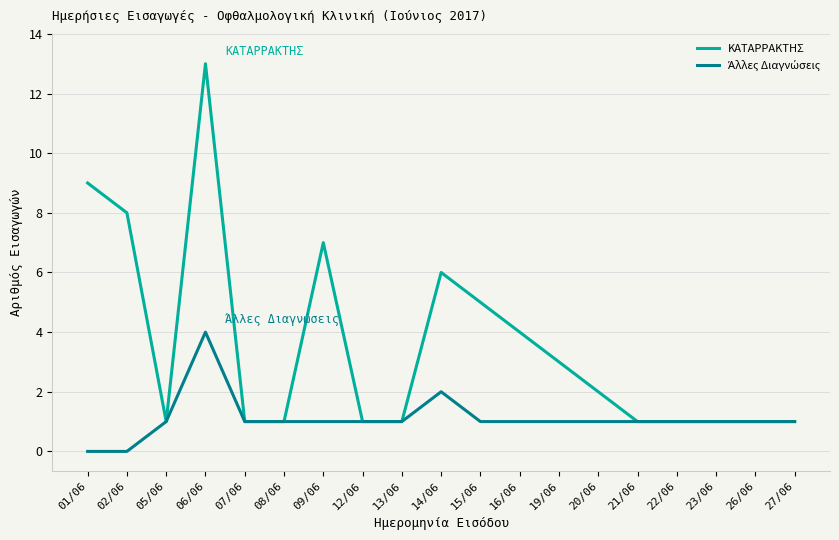

What is the total value across all series at 05/06?

2